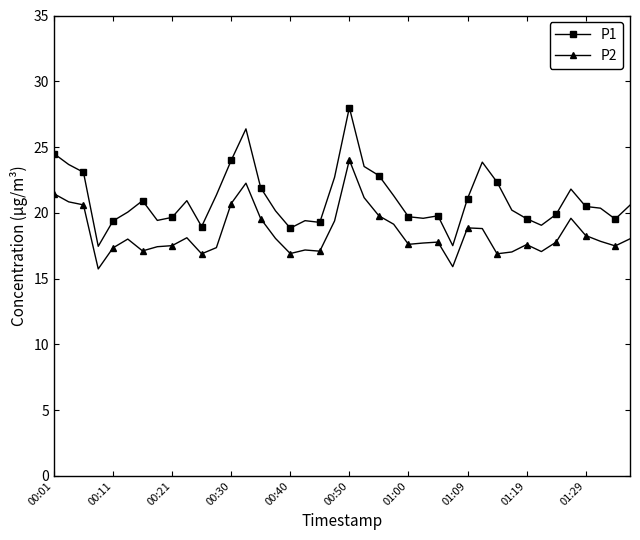

True or false: P1 and P2 cross at least once.

False